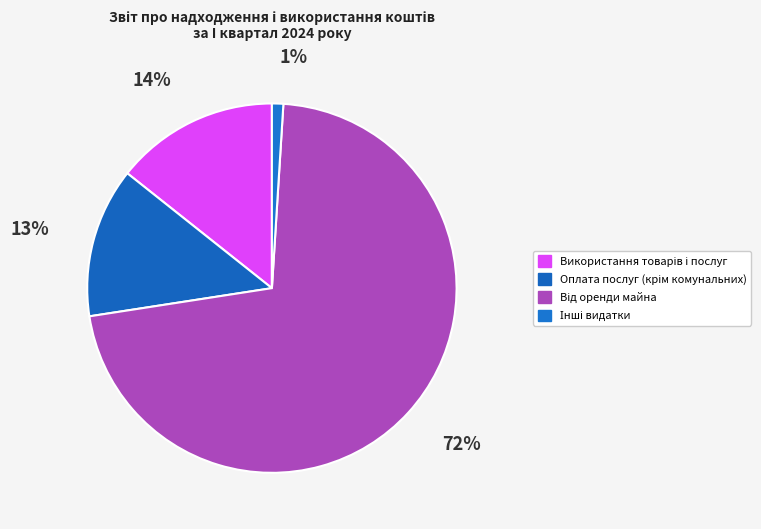

Which category has the smallest portion of the pie?

Інші видатки